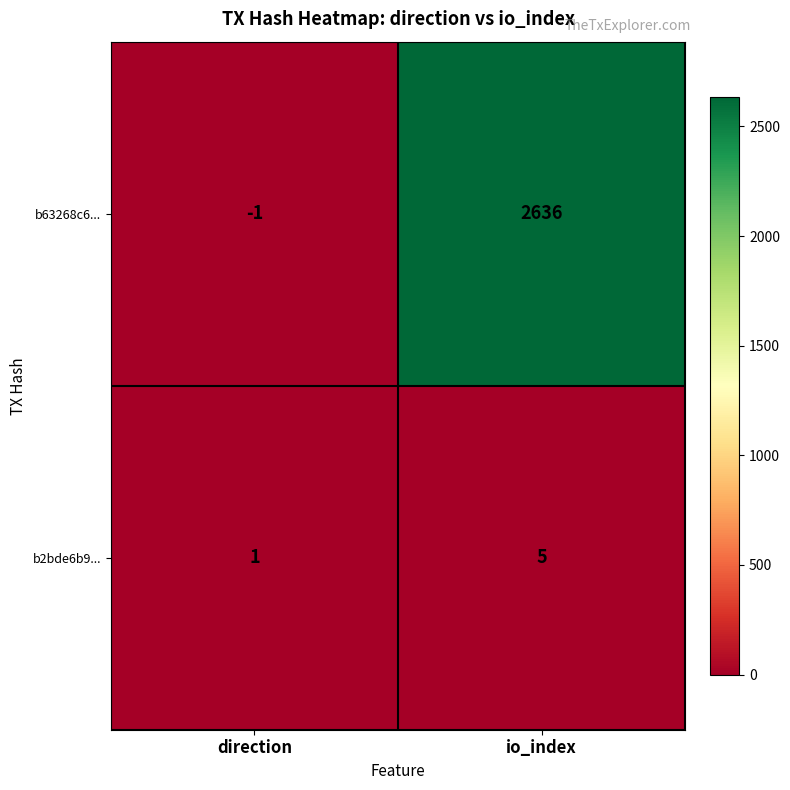

Which series has the largest total across all categories?

b63268c6...